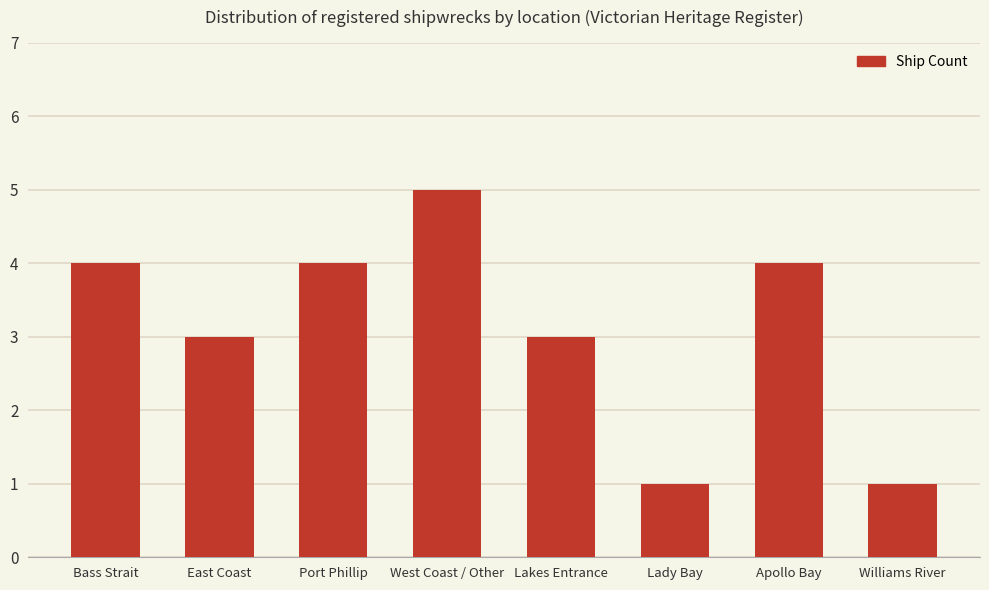

Between Bass Strait and Lady Bay, which is larger?

Bass Strait